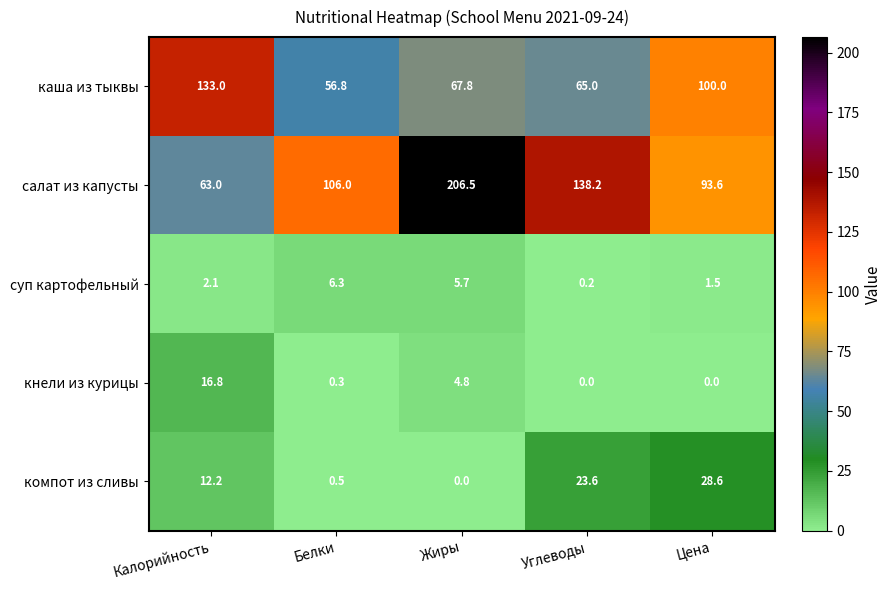

How many series are shown in this chart?

5